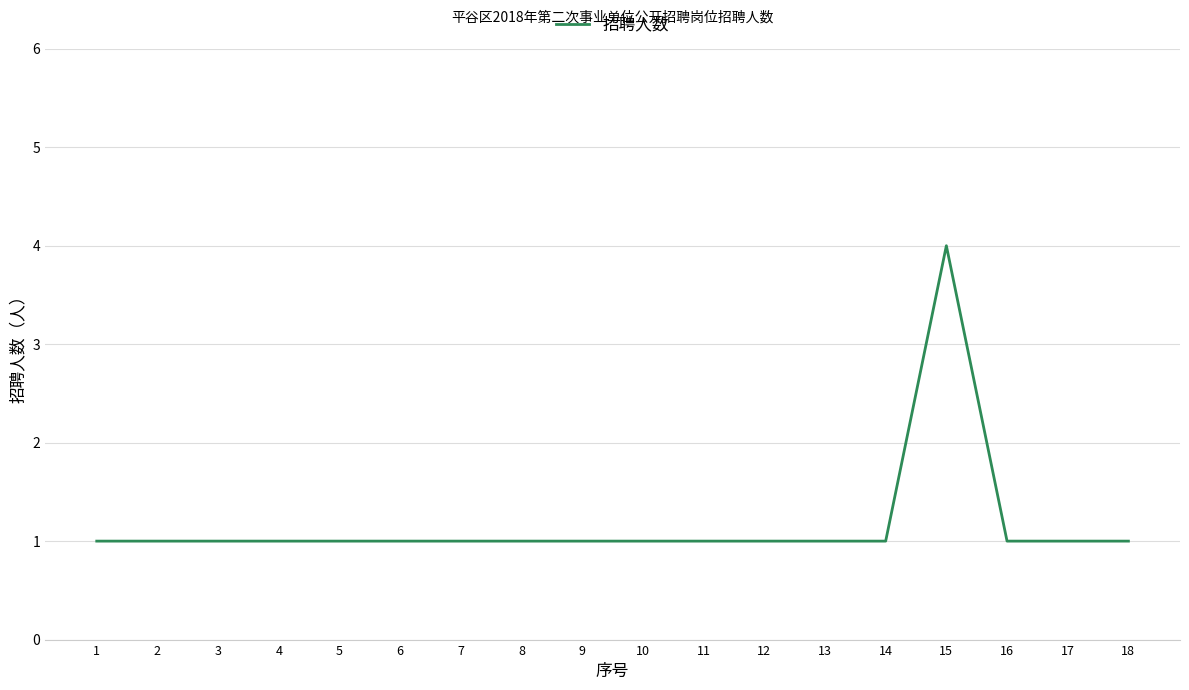

At which category does the chart reach its peak across all series?

15